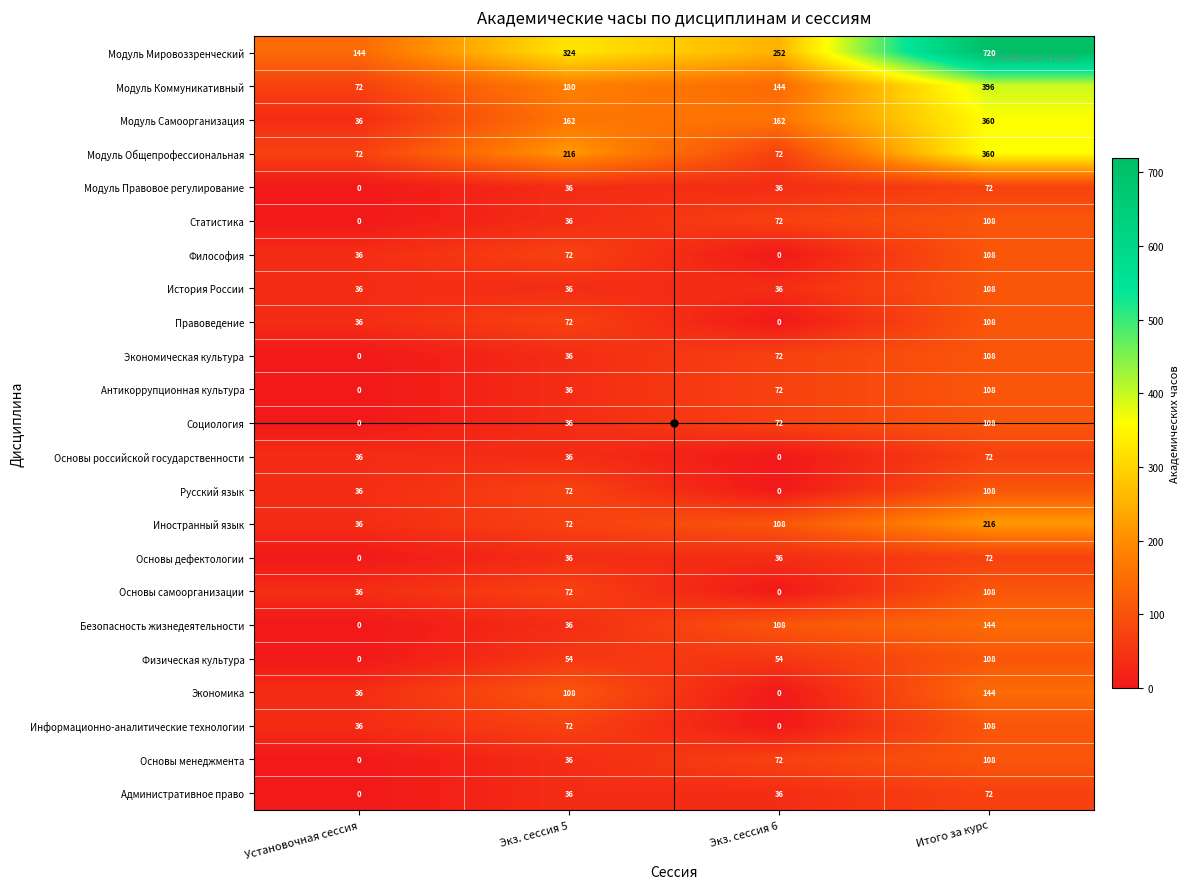

Count the Основы менеджмента values in the range 36 to 108.

3